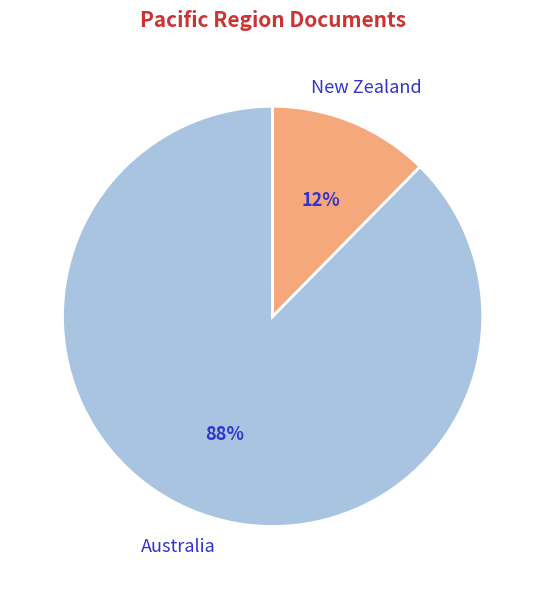

To the nearest percent, what is the average slice percentage?

50%